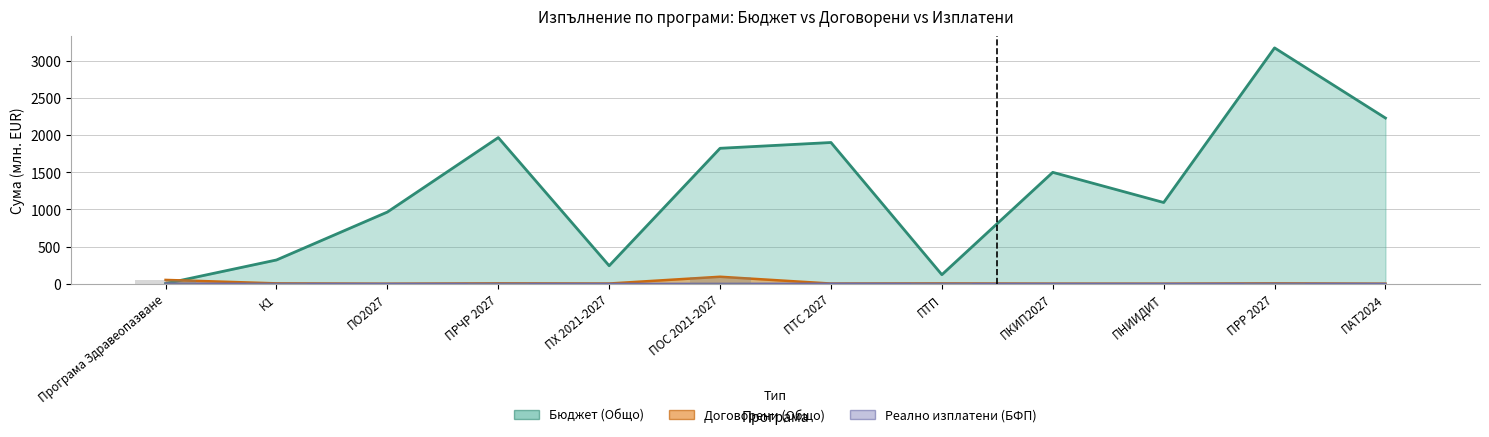

What is the total value across all series at ПО2027?

964.9